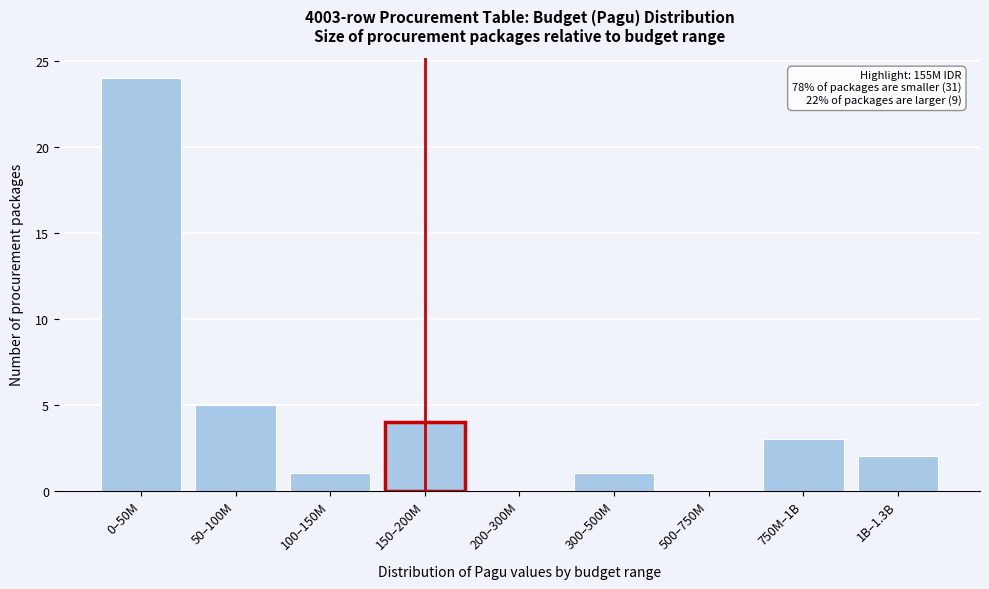

Reading left to right, what are all the values shown in this chart?

0–50M=24	50–100M=5	100–150M=1	150–200M=4	200–300M=0	300–500M=1	500–750M=0	750M–1B=3	1B–1.3B=2